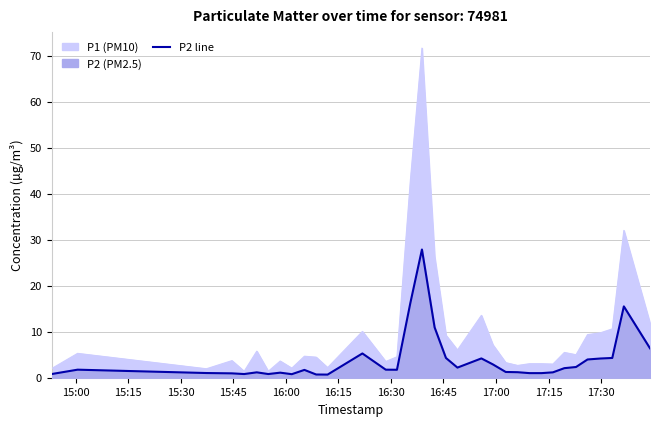

Count the number of values greater than 1.

25